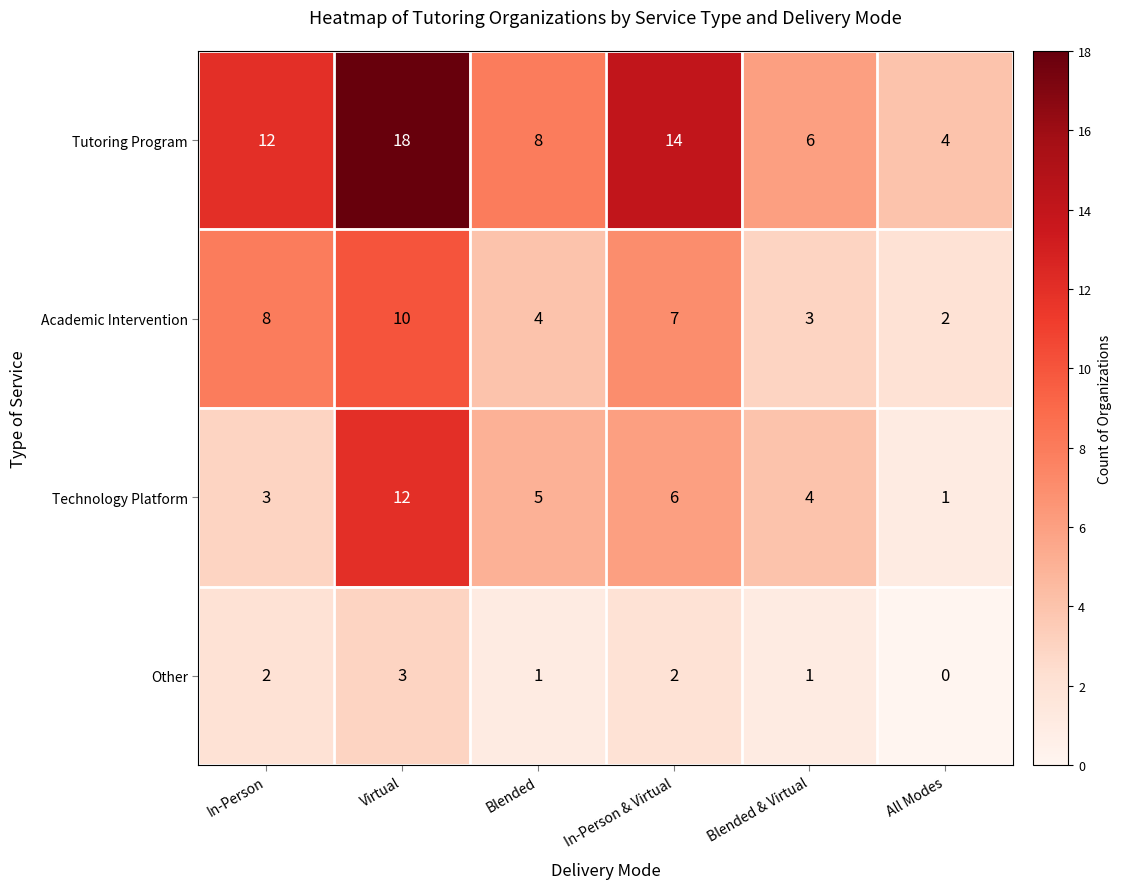

What is the total value across all series at Virtual?

43